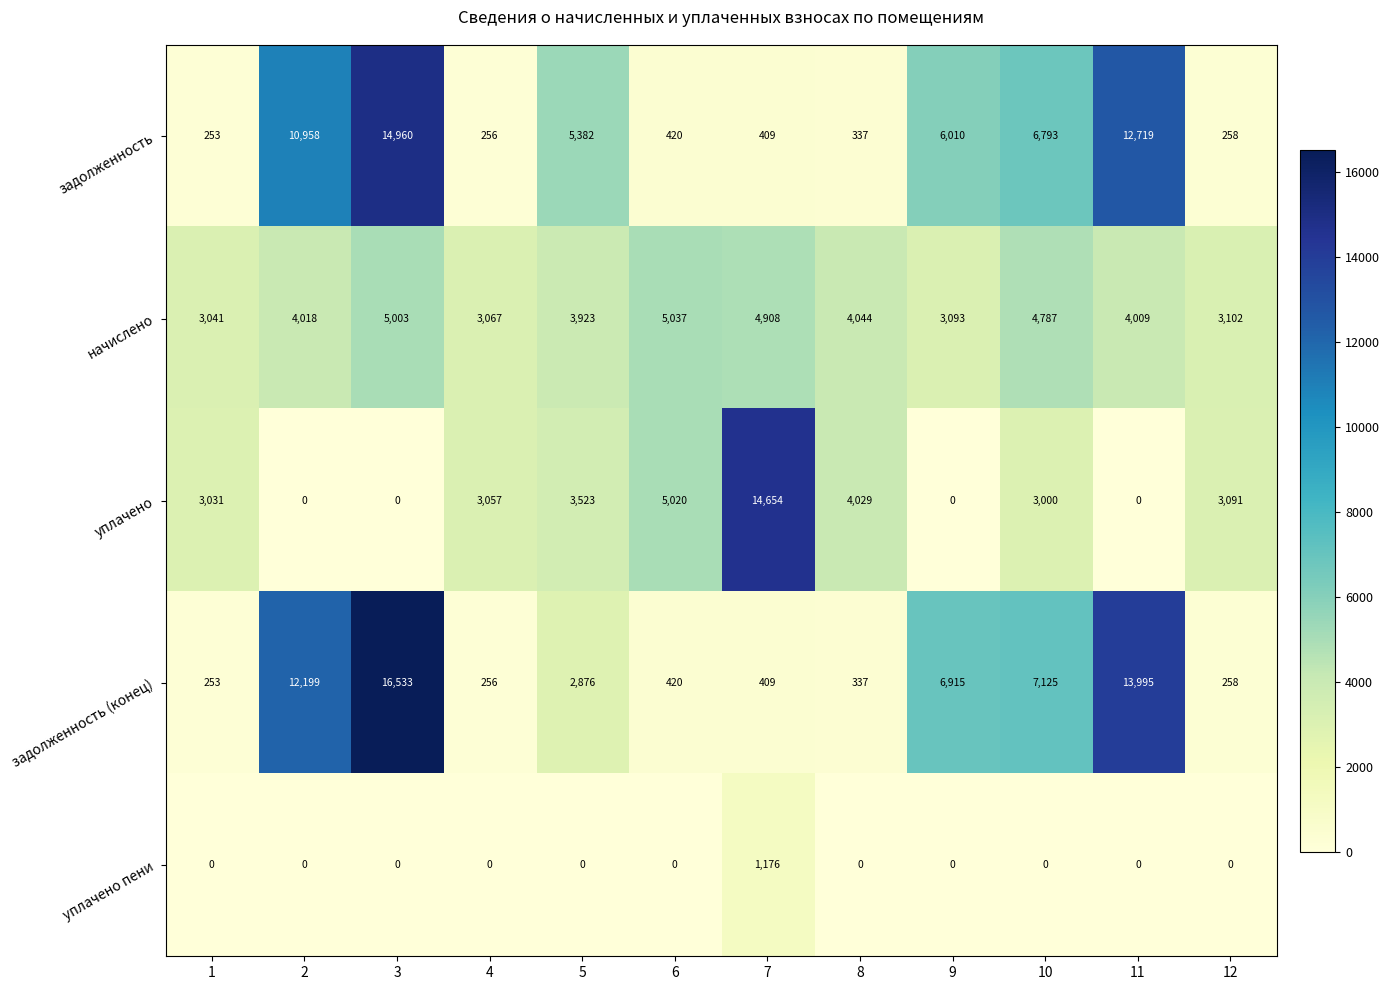

What is the sum of all задолженность (конец) values?

61576